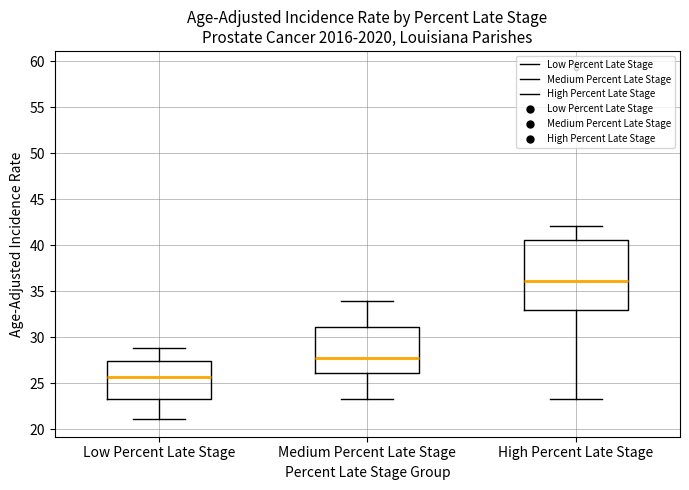

Which box has the lowest median line?

Low Percent Late Stage